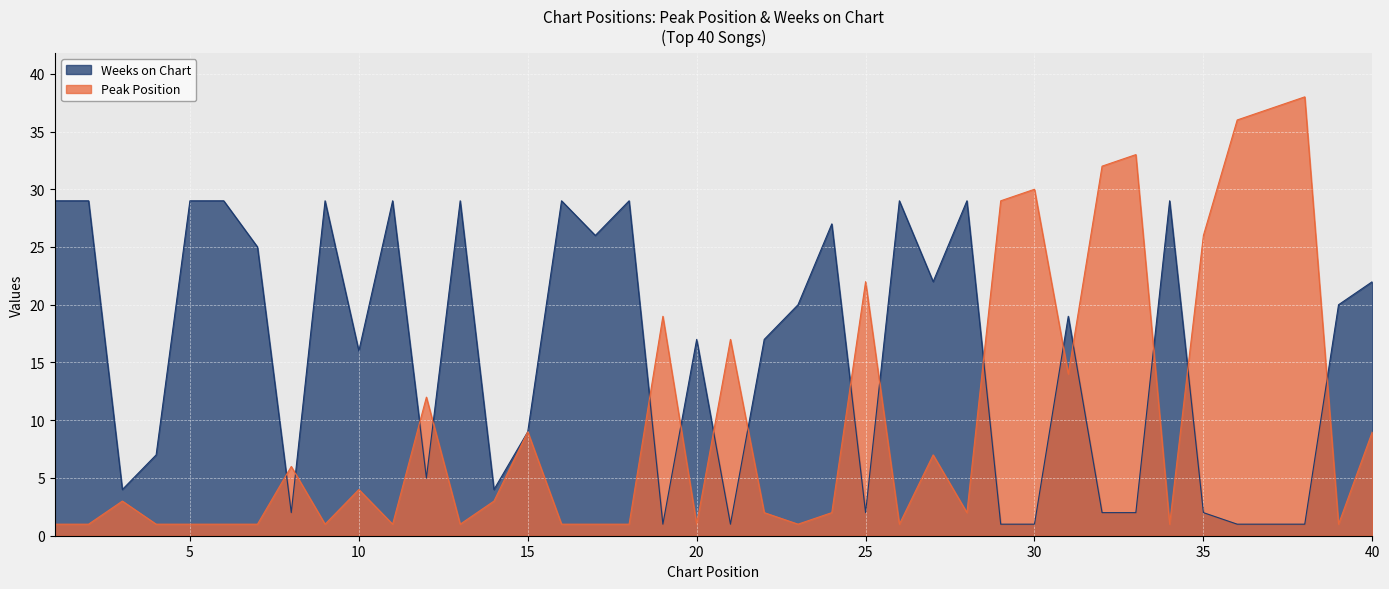

Reading left to right, transcribe all the data shown in this chart.

Peak Position: 1=1	2=1	3=3	4=1	5=1	6=1	7=1	8=6	9=1	10=4	11=1	12=12	13=1	14=3	15=9	16=1	17=1	18=1	19=19	20=1	21=17	22=2	23=1	24=2	25=22	26=1	27=7	28=2	29=29	30=30	31=14	32=32	33=33	34=1	35=26	36=36	37=37	38=38	39=1	40=9
Weeks on Chart: 1=29	2=29	3=4	4=7	5=29	6=29	7=25	8=2	9=29	10=16	11=29	12=5	13=29	14=4	15=9	16=29	17=26	18=29	19=1	20=17	21=1	22=17	23=20	24=27	25=2	26=29	27=22	28=29	29=1	30=1	31=19	32=2	33=2	34=29	35=2	36=1	37=1	38=1	39=20	40=22